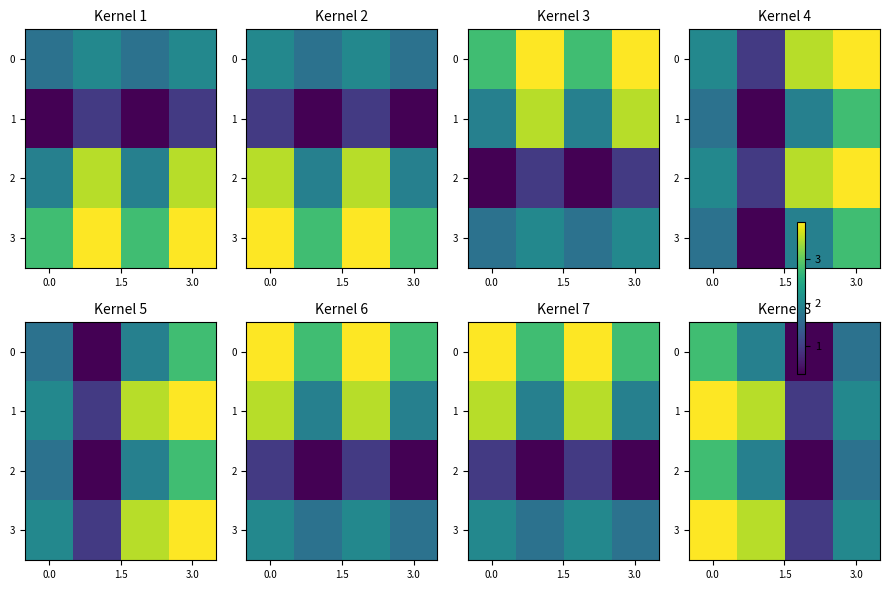

The value of 0 at 0.0 is 2.8. True or false?

True